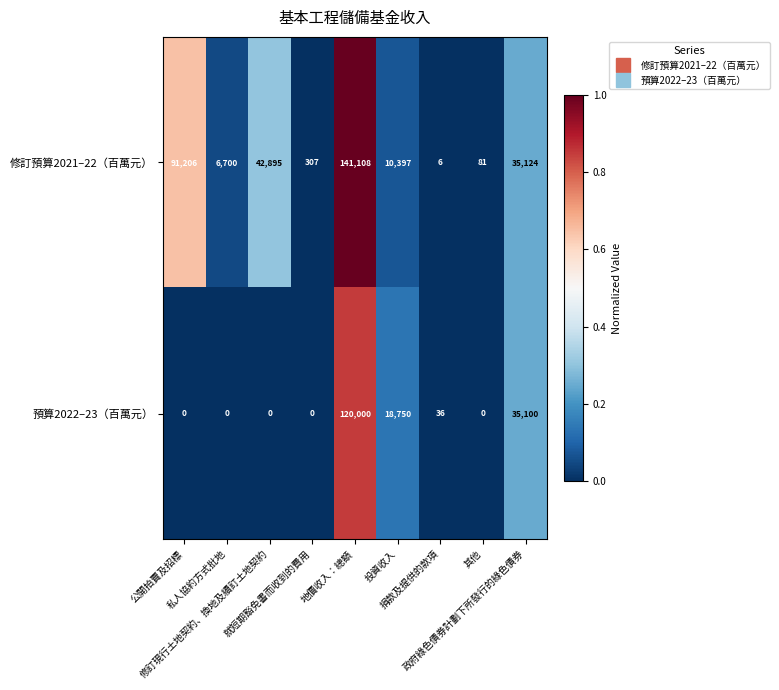

What is the highest value of the 修訂預算2021–22（百萬元） series?

141108